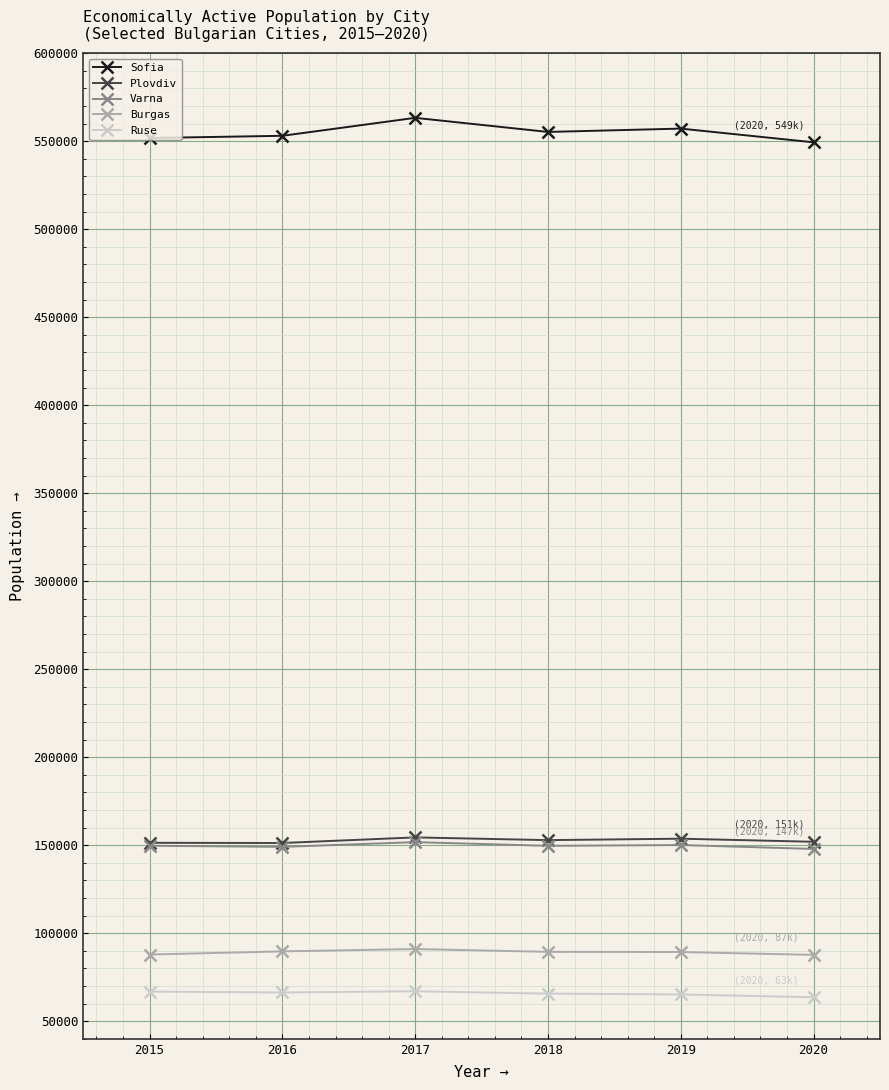

The value of Burgas at 2019 is 33529. True or false?

False